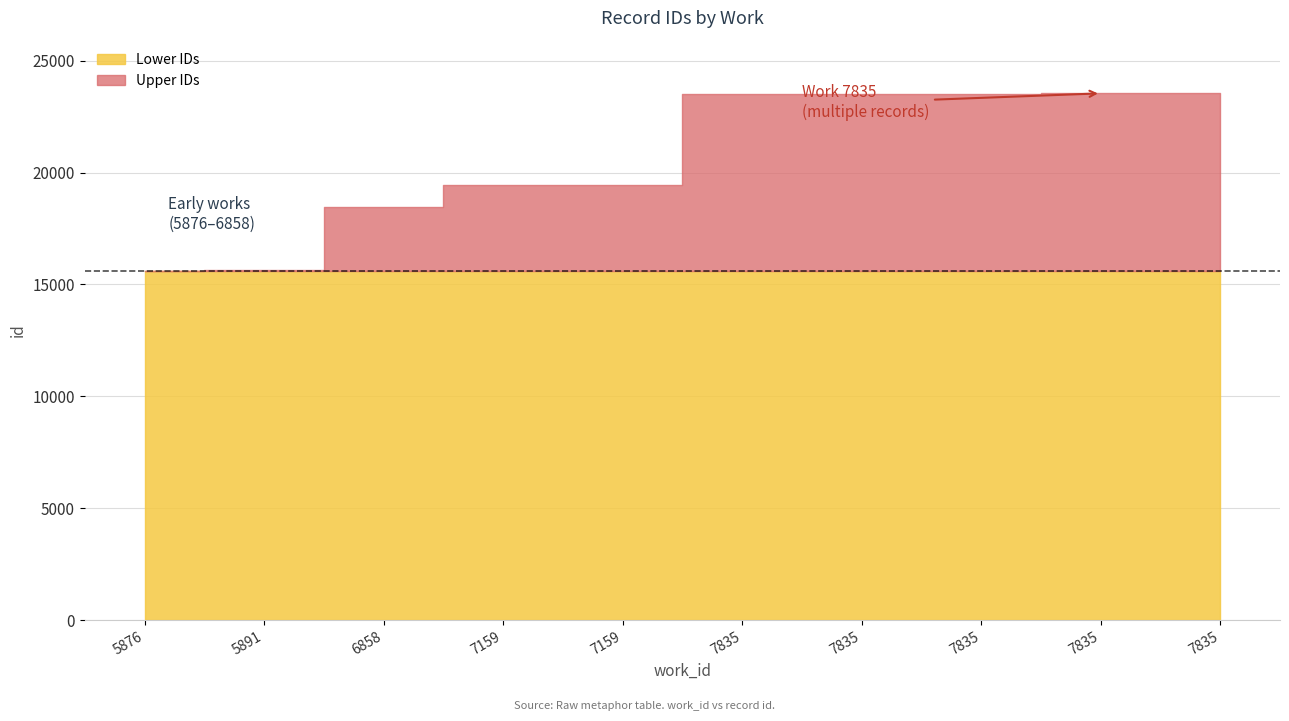

How many data points are above 23527?

4